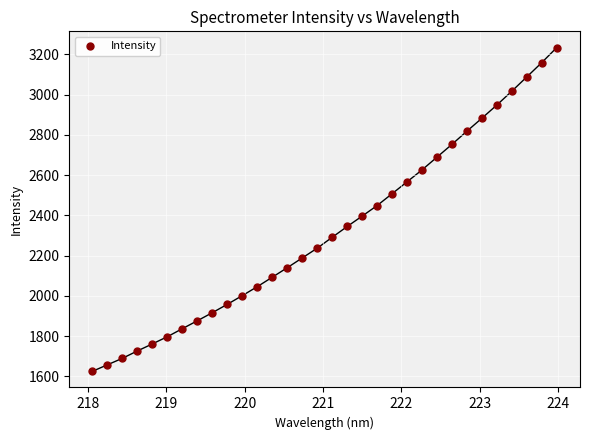

What is the range of X values (max minus min)?

5.9